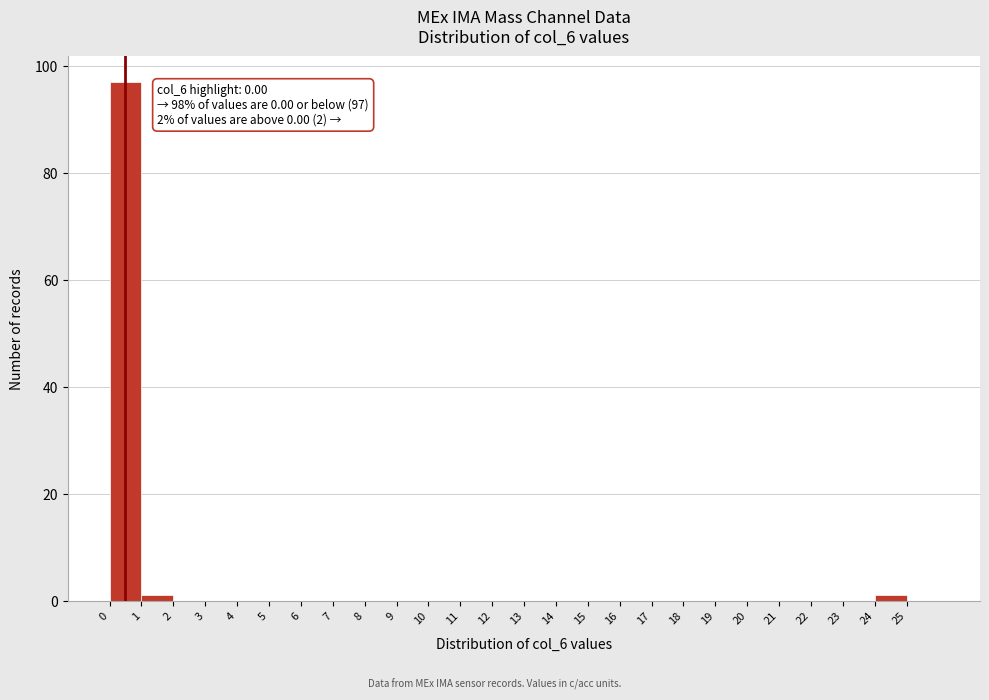

Which range on the x-axis has the tallest bar?

0 to 1